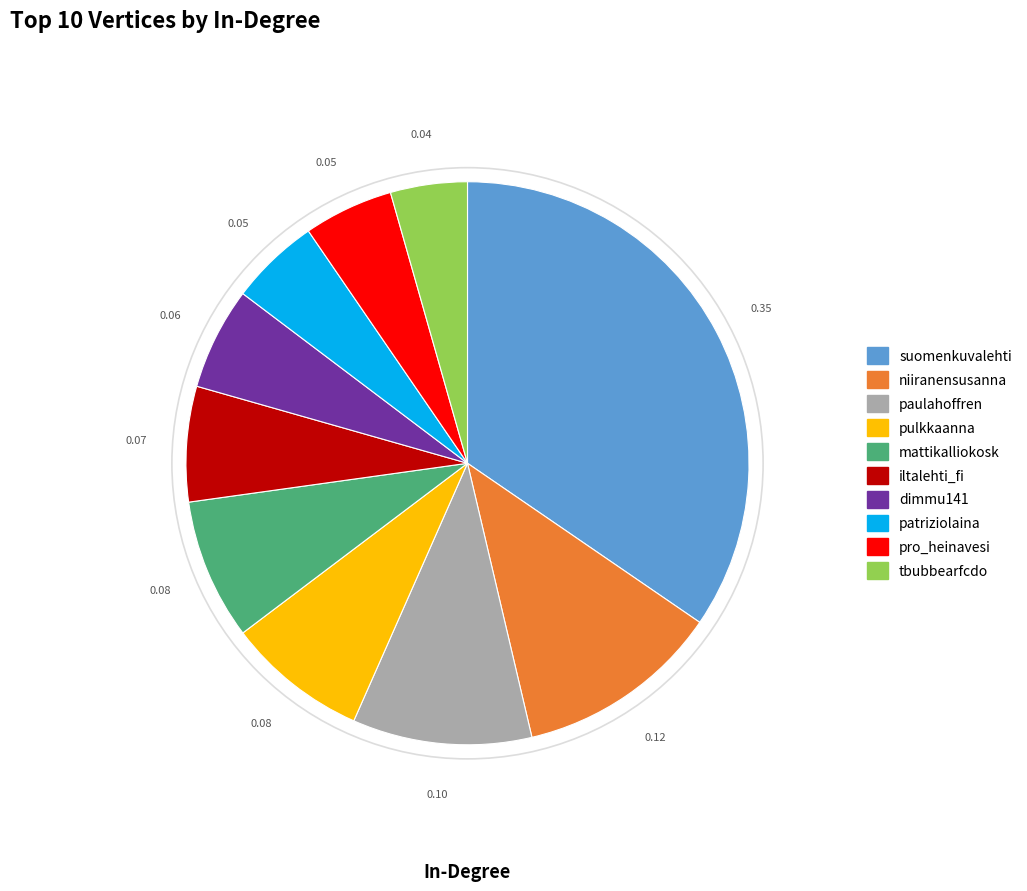

Is the sum of dimmu141 and pulkkaanna greater than half?

No